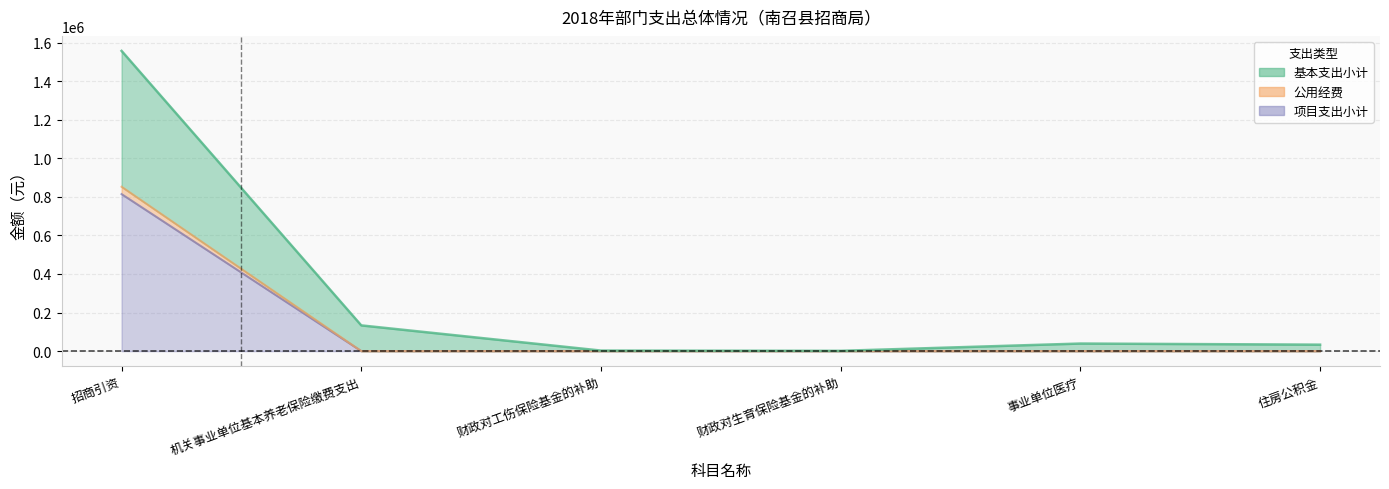

What is the label of the 3rd point from the right?

财政对生育保险基金的补助